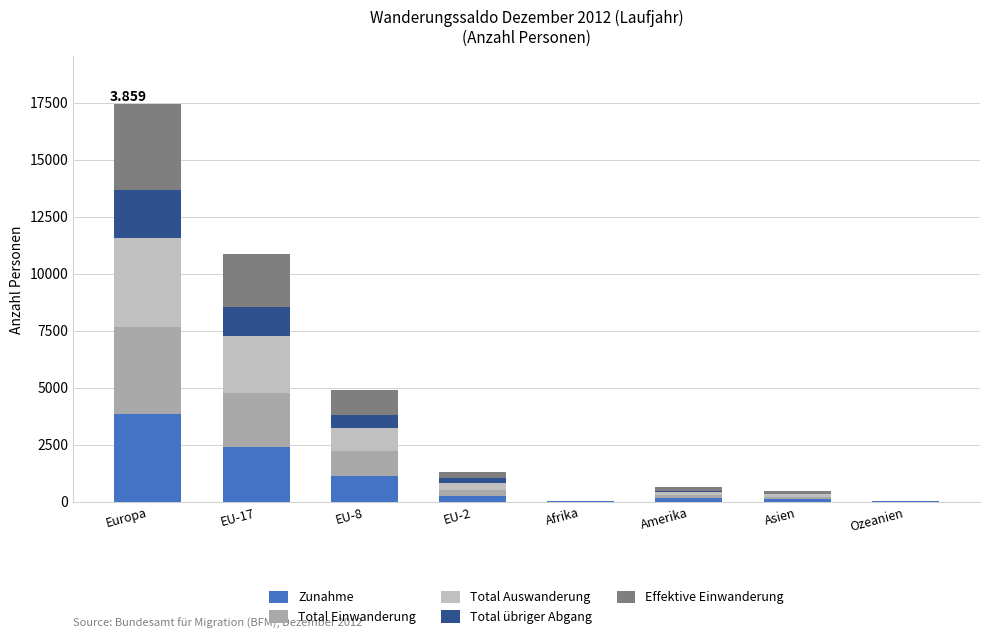

What is the value of the Zunahme bar at the 3rd from the left?

1115